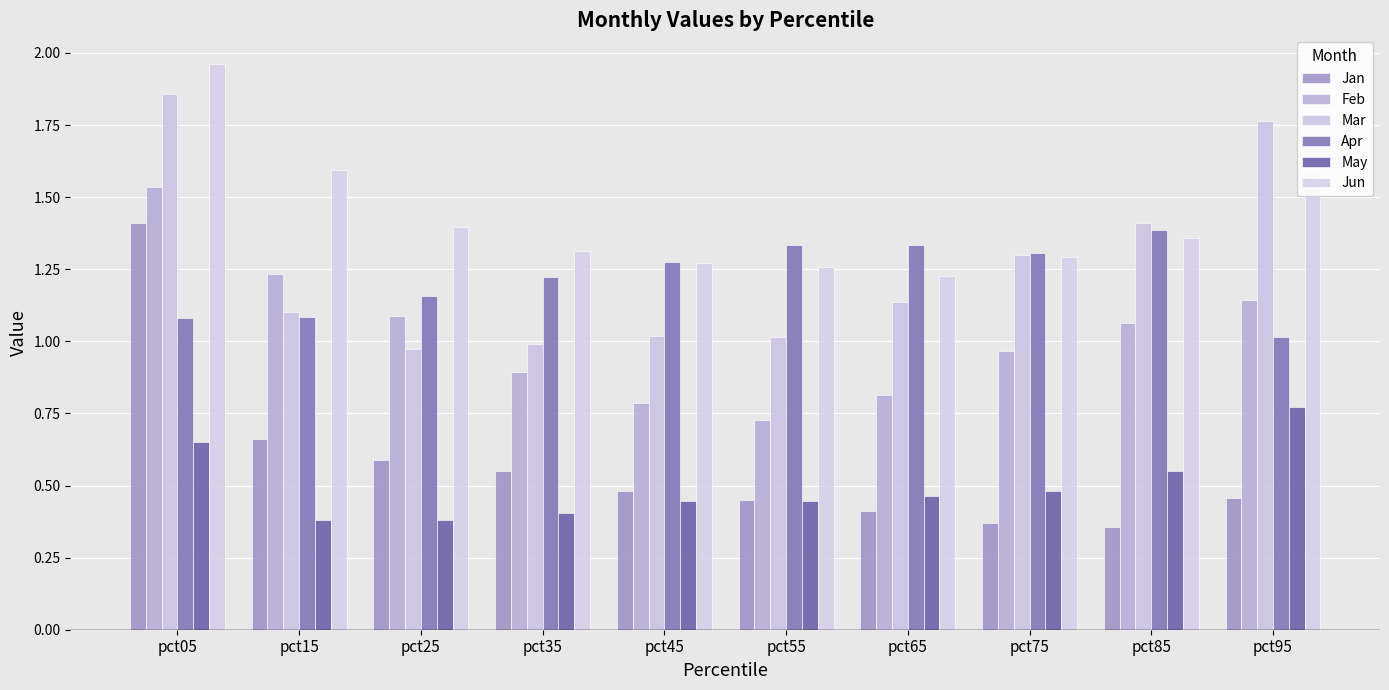

True or false: Feb has a value of 0.5 at pct25.

False